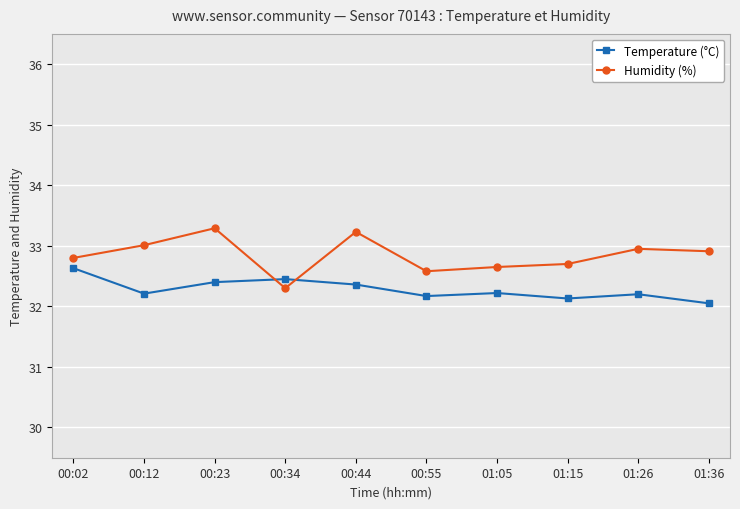

What position from the right is 00:23?

8